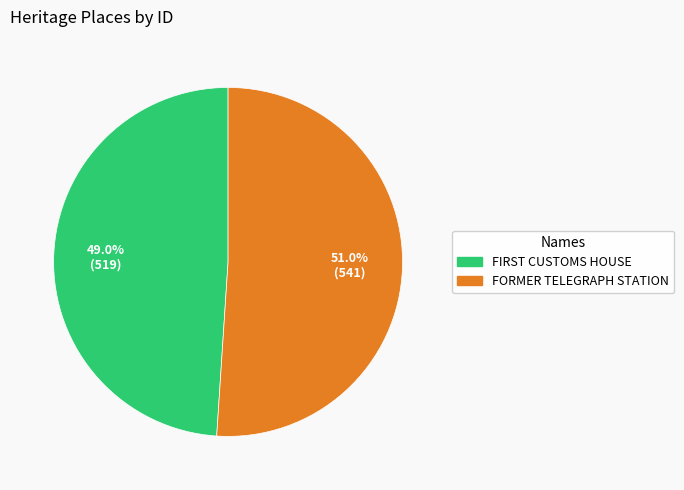

Count the number of slices in the pie.

2